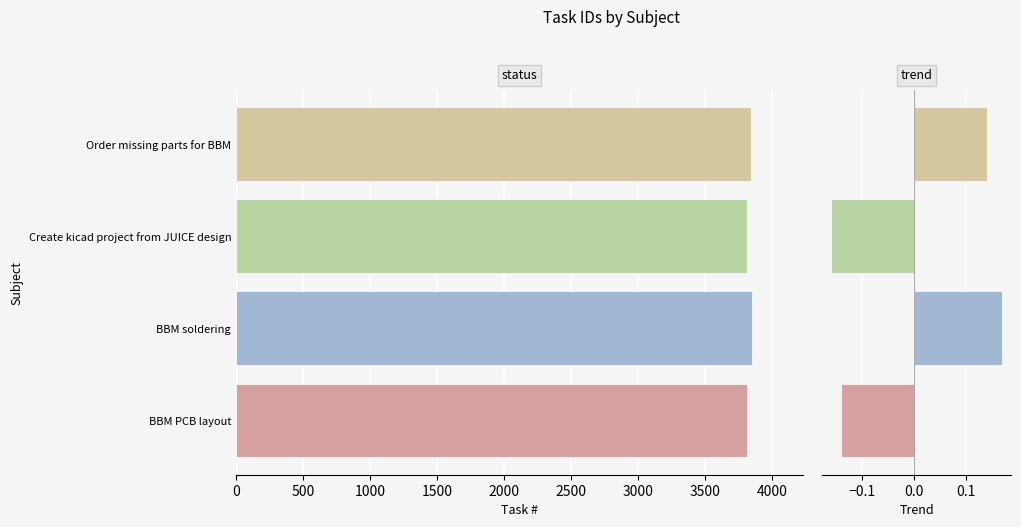

True or false: Trend (normalized) has a value of 0.3 at BBM soldering.

False